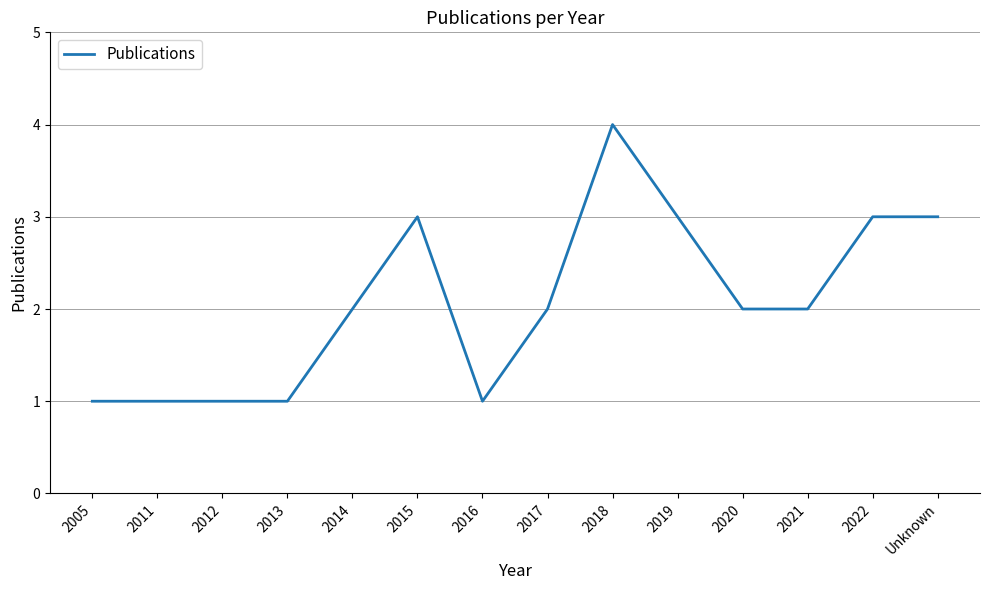

What value does the data have at 2015?

3